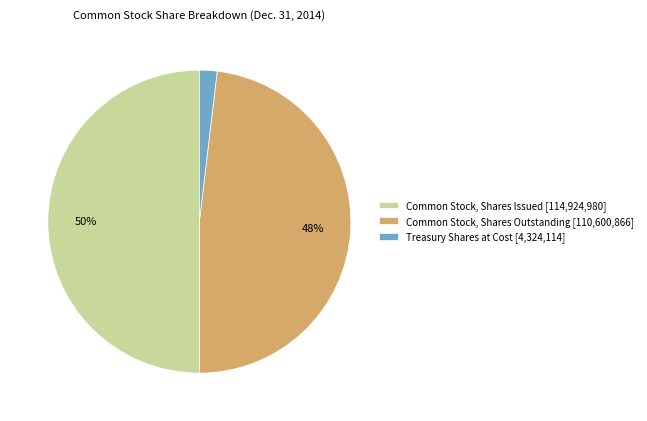

Which slice is the smallest?

Treasury Shares at Cost